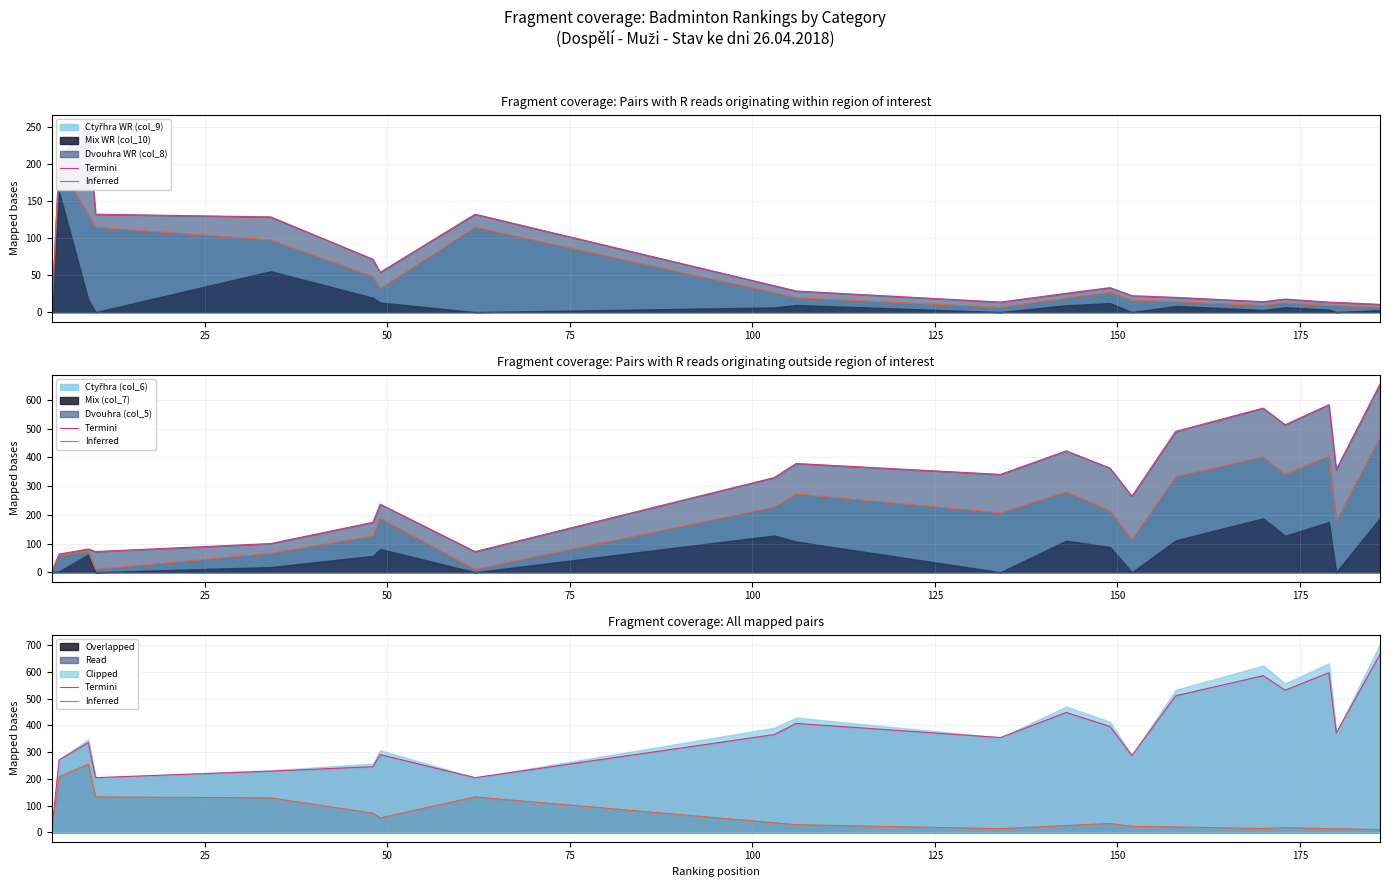

In Inferred, how many points are higher than both neighbors (excluding endpoints)?

4